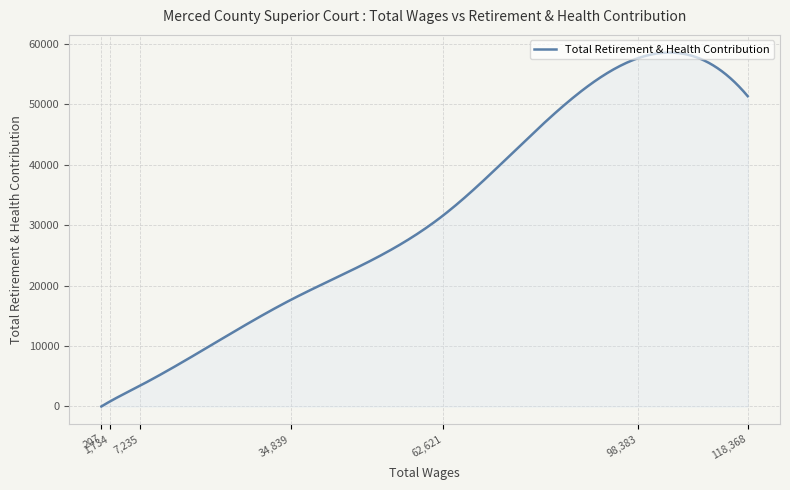

What is the greatest value displayed?

58537.2